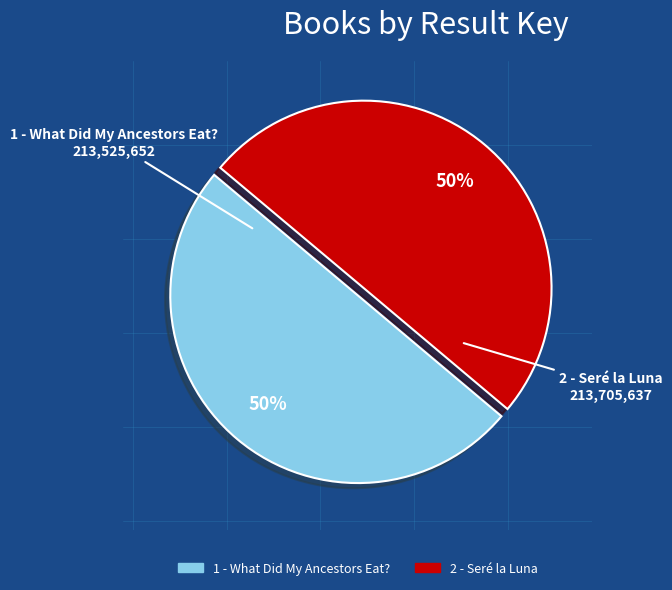

Approximately how many times larger is the value at 1 - What Did My Ancestors Eat? compared to 2 - Seré la Luna?

1.0